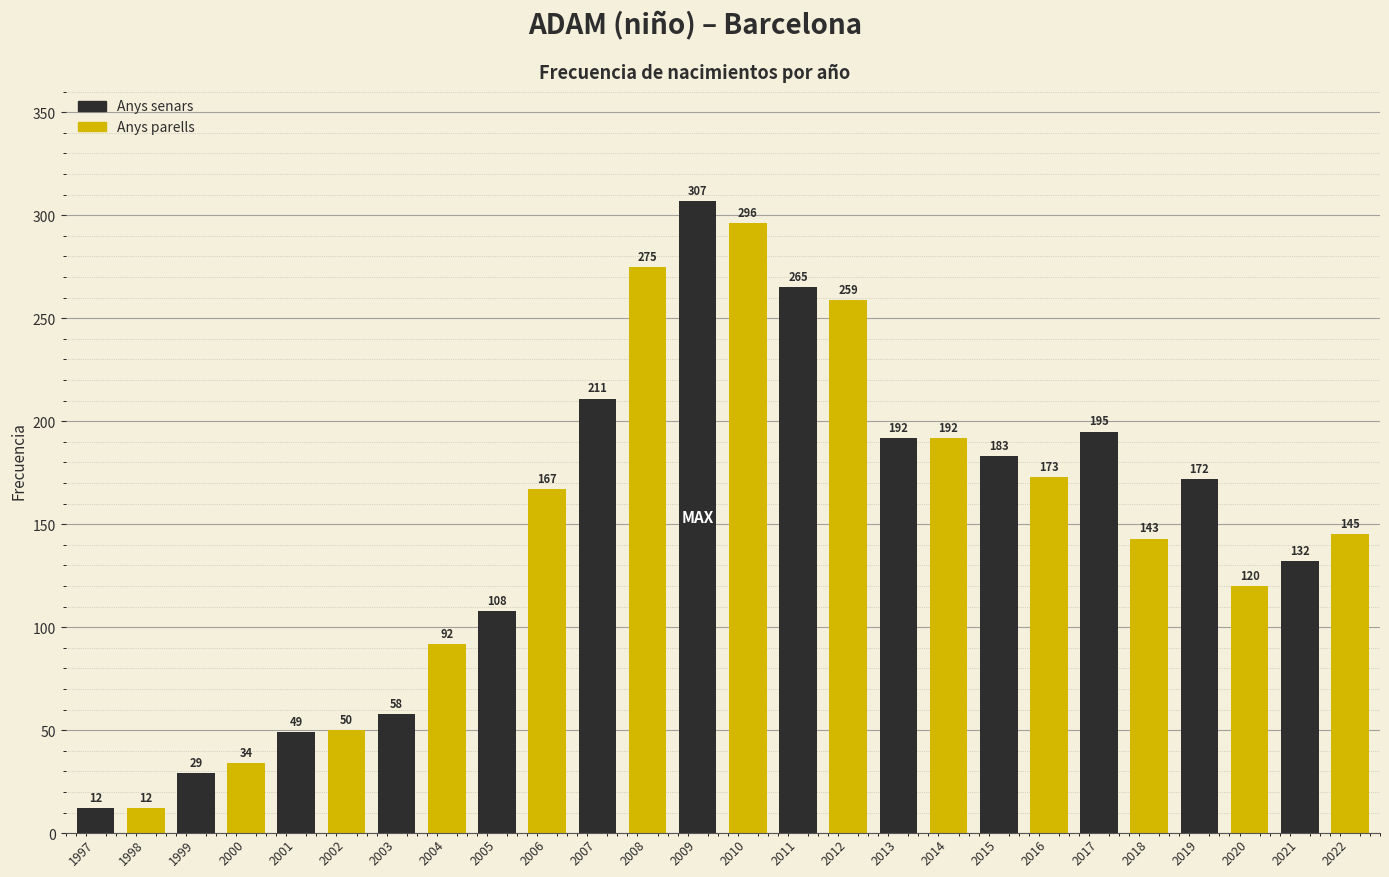

Reading right to left, extract all data points from this chart.

2022=145	2021=132	2020=120	2019=172	2018=143	2017=195	2016=173	2015=183	2014=192	2013=192	2012=259	2011=265	2010=296	2009=307	2008=275	2007=211	2006=167	2005=108	2004=92	2003=58	2002=50	2001=49	2000=34	1999=29	1998=12	1997=12